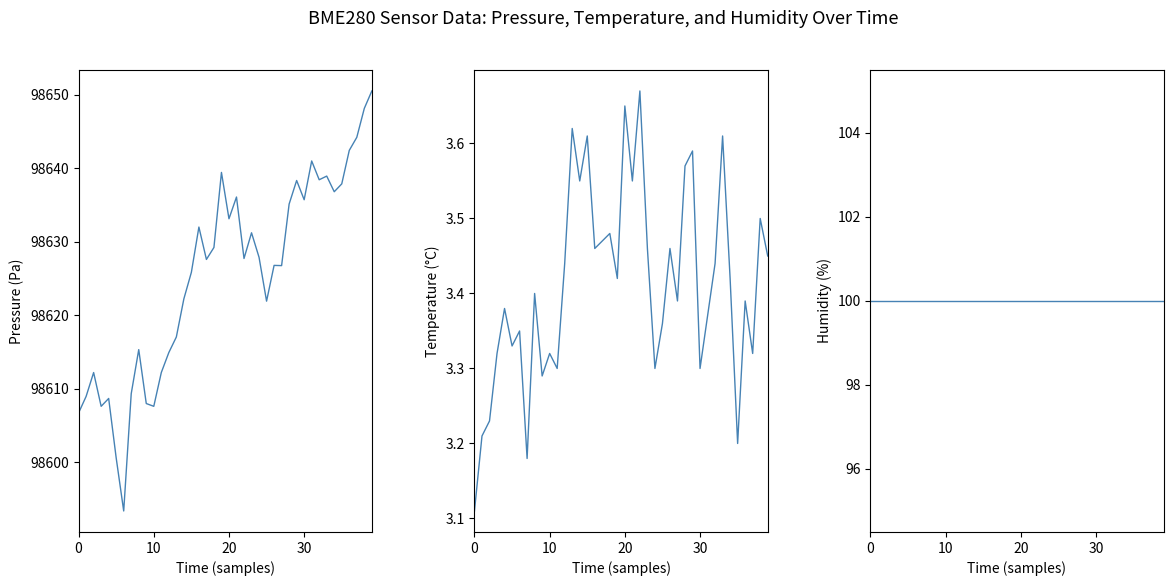

At 34, list the series in order from largest to smallest.

pressure, humidity, temperature